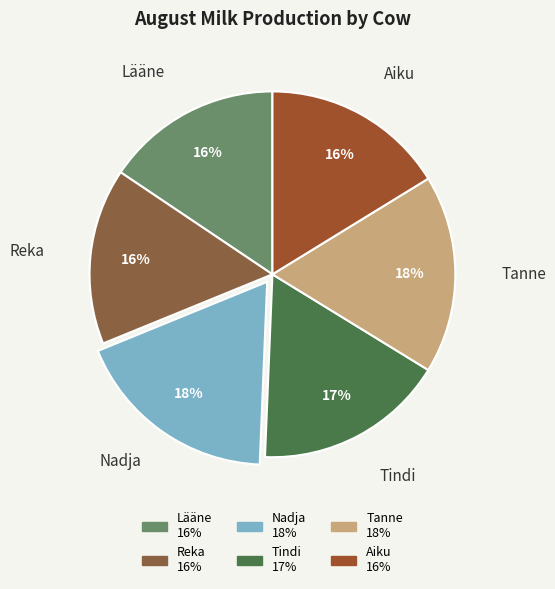

Is there any slice that represents more than half of the pie?

No